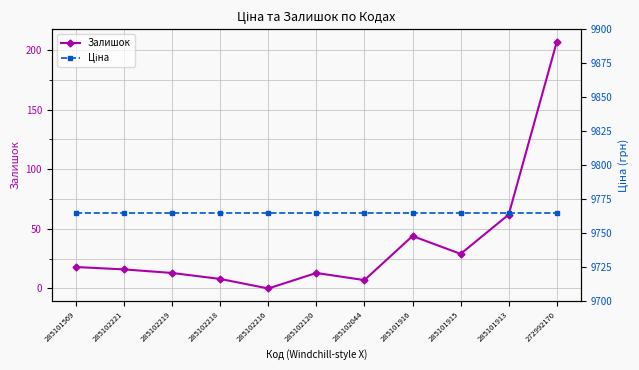

How many values in the Залишок series are below 16?

5